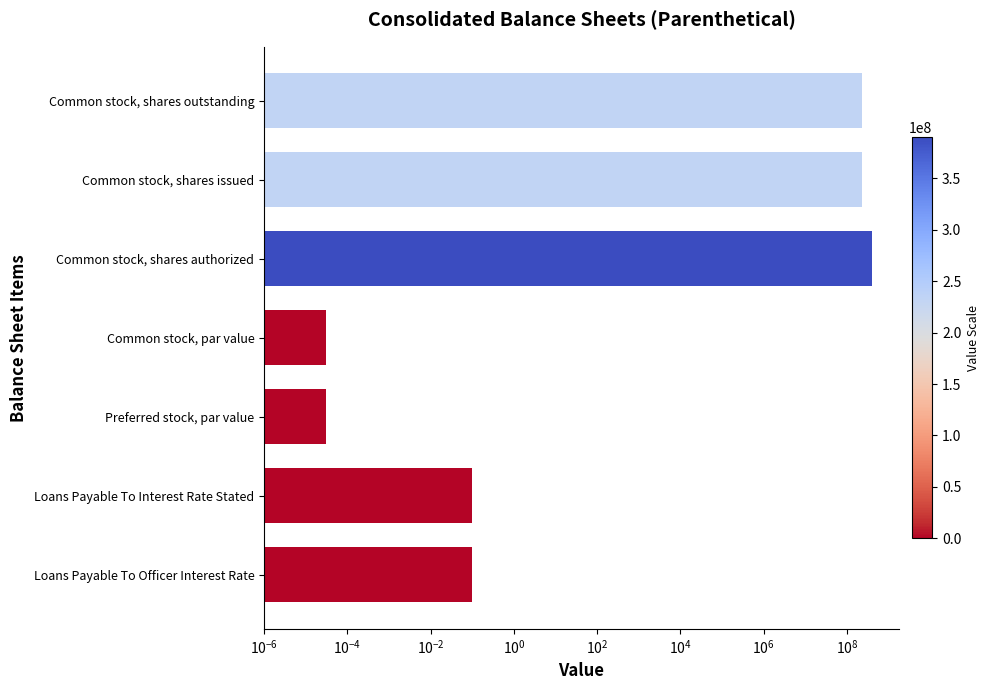

Reading right to left, transcribe all the data shown in this chart.

233038334.0	233038334.0	390000000.0	0.0	0.0	0.1	0.1